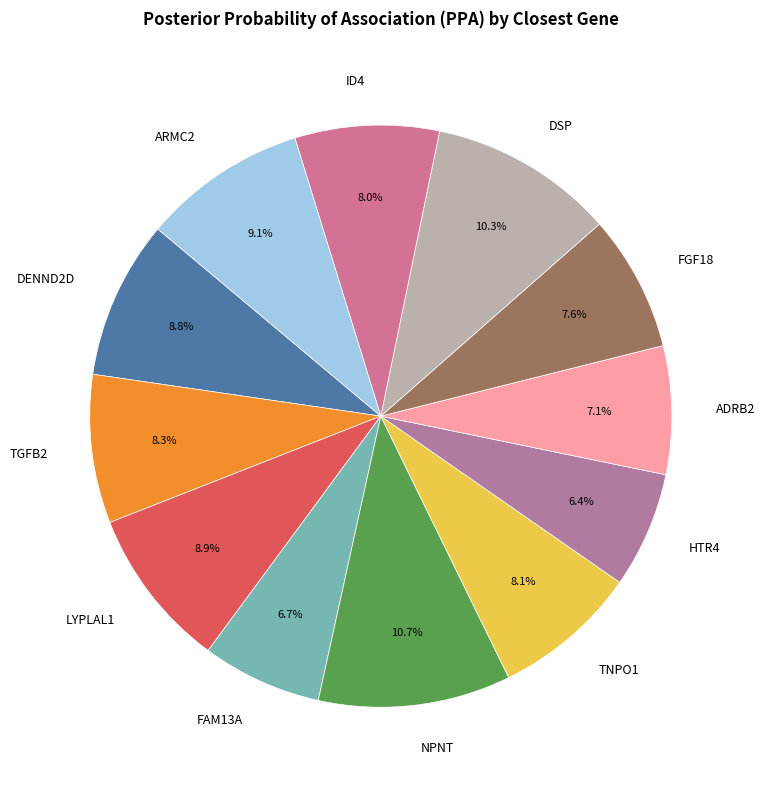

To the nearest percent, what percentage of the pie is NPNT?

11%